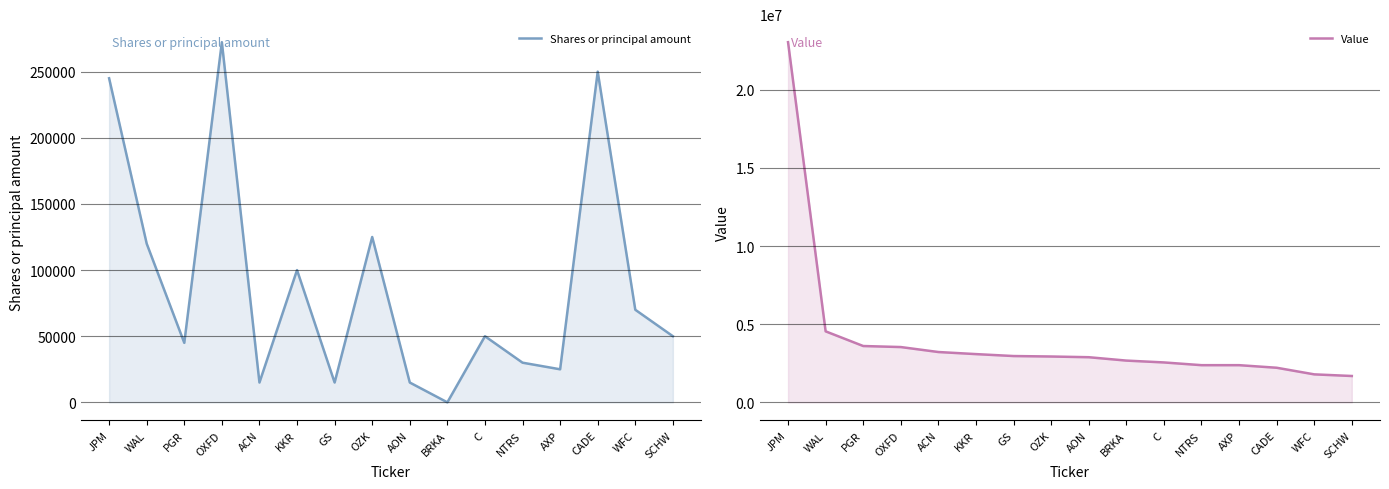

Reading left to right, what are all the values shown in this chart?

Shares or principal amount: JPM=245000	WAL=120000	PGR=45000	OXFD=272281	ACN=15000	KKR=100000	GS=15000	OZK=125000	AON=15000	BRKA=10	C=50000	NTRS=30000	AXP=25000	CADE=250000	WFC=70000	SCHW=50000
Value: JPM=23045000	WAL=4544000	PGR=3605000	OXFD=3539000	ACN=3221000	KKR=3088000	GS=2964000	OZK=2934000	AON=2889000	BRKA=2673000	C=2555000	NTRS=2380000	AXP=2380000	CADE=2215000	WFC=1792000	SCHW=1687000